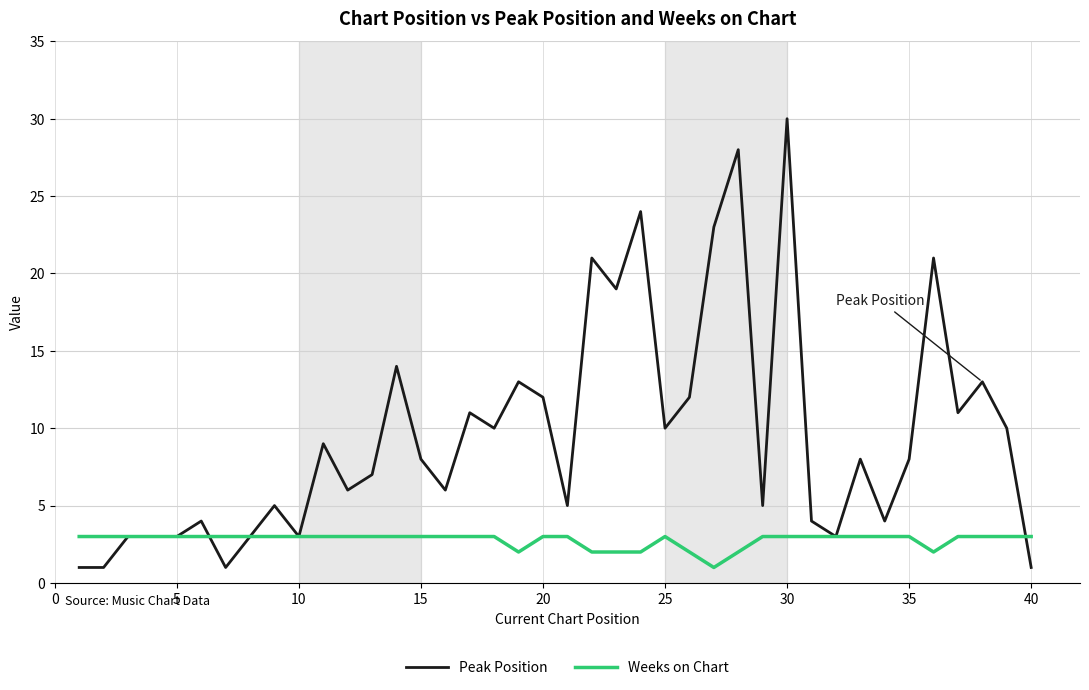

Which series has the largest total across all categories?

Peak Position